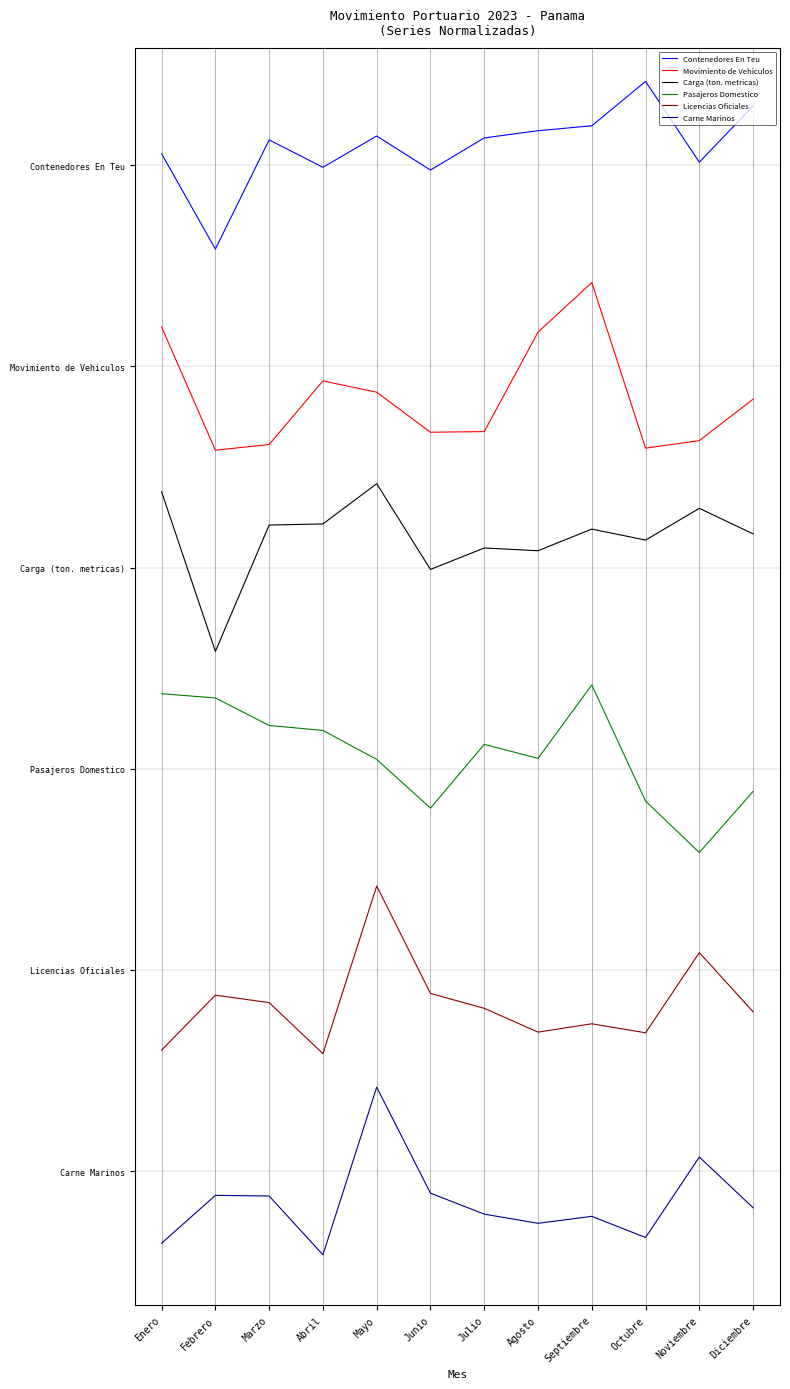

List the series in order of their peak value, highest first.

Contenedores En Teu, Movimiento de Vehiculos, Carga (ton. metricas), Pasajeros Domestico, Licencias Oficiales, Carne Marinos